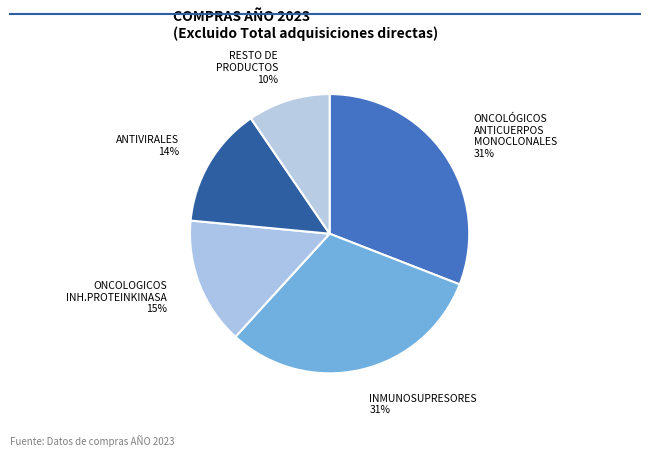

To the nearest percent, what is the average slice percentage?

20%